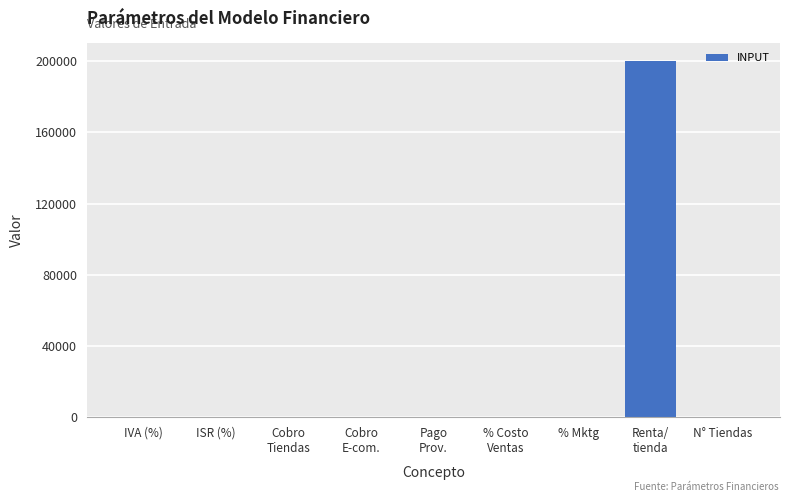

What is the average value?

22232.2